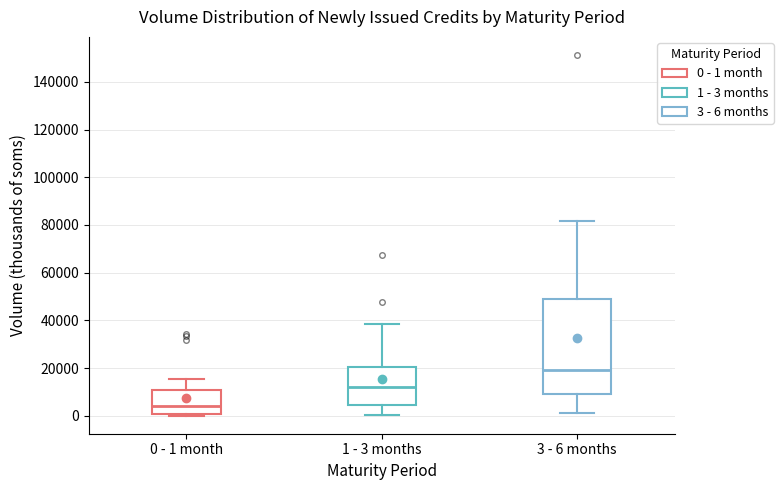

Which box has the lowest median line?

0 - 1 month